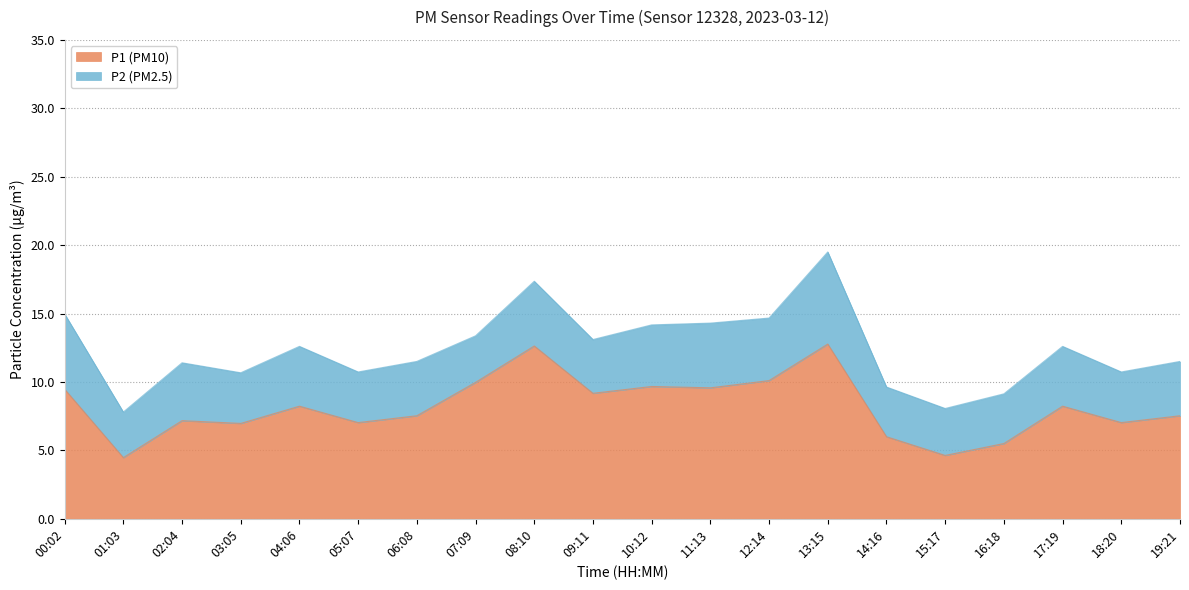

Is it true that the value at 09:11 is 9.2?

True